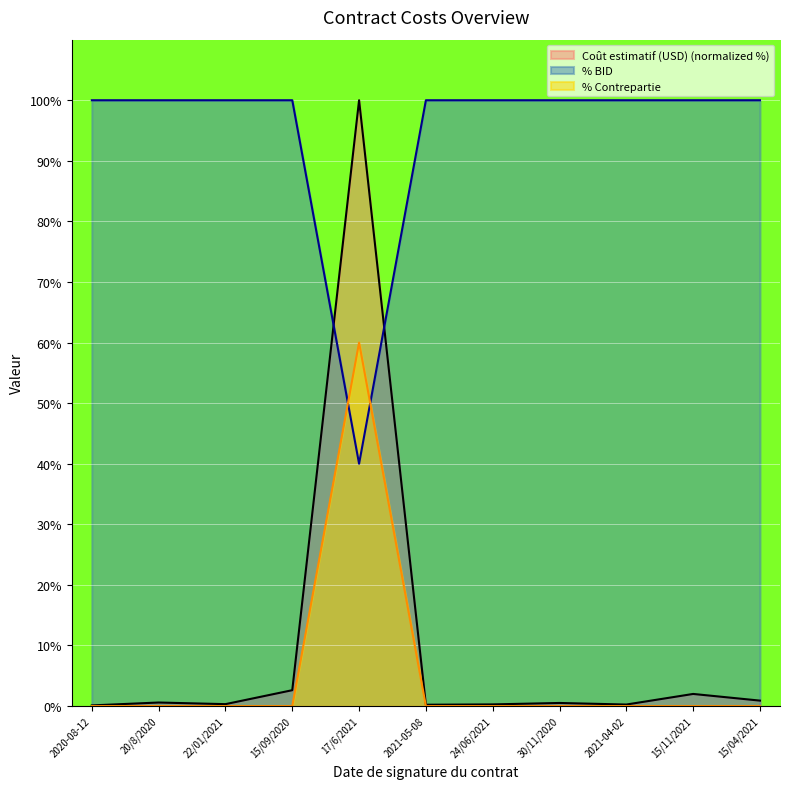

What is the sum of the % BID values at 17/6/2021 and 20/8/2020?

140.0